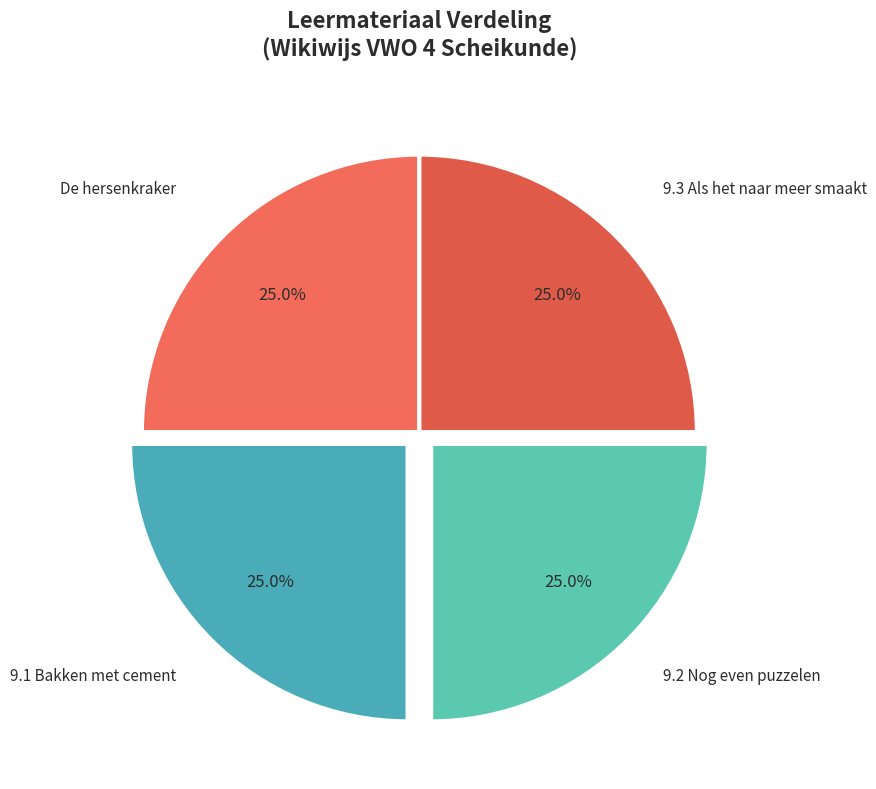

How many segments does this pie chart have?

4